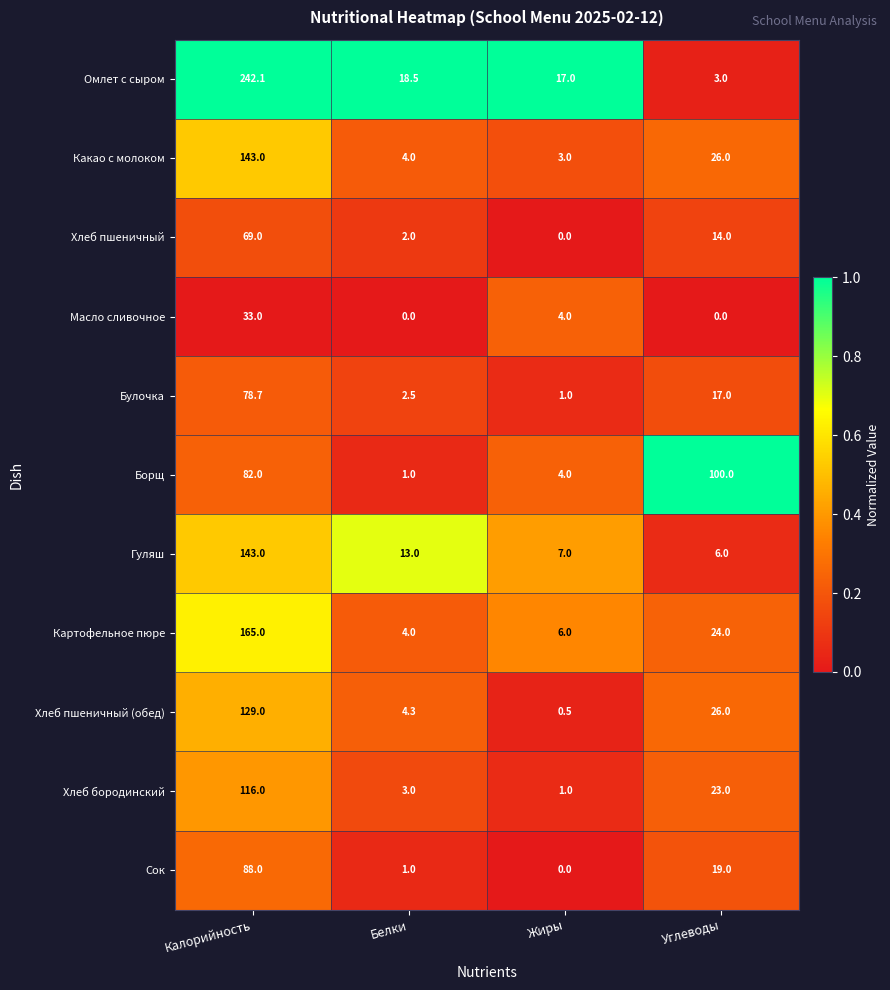

What is the spread (max minus min) of values at Белки?

18.5